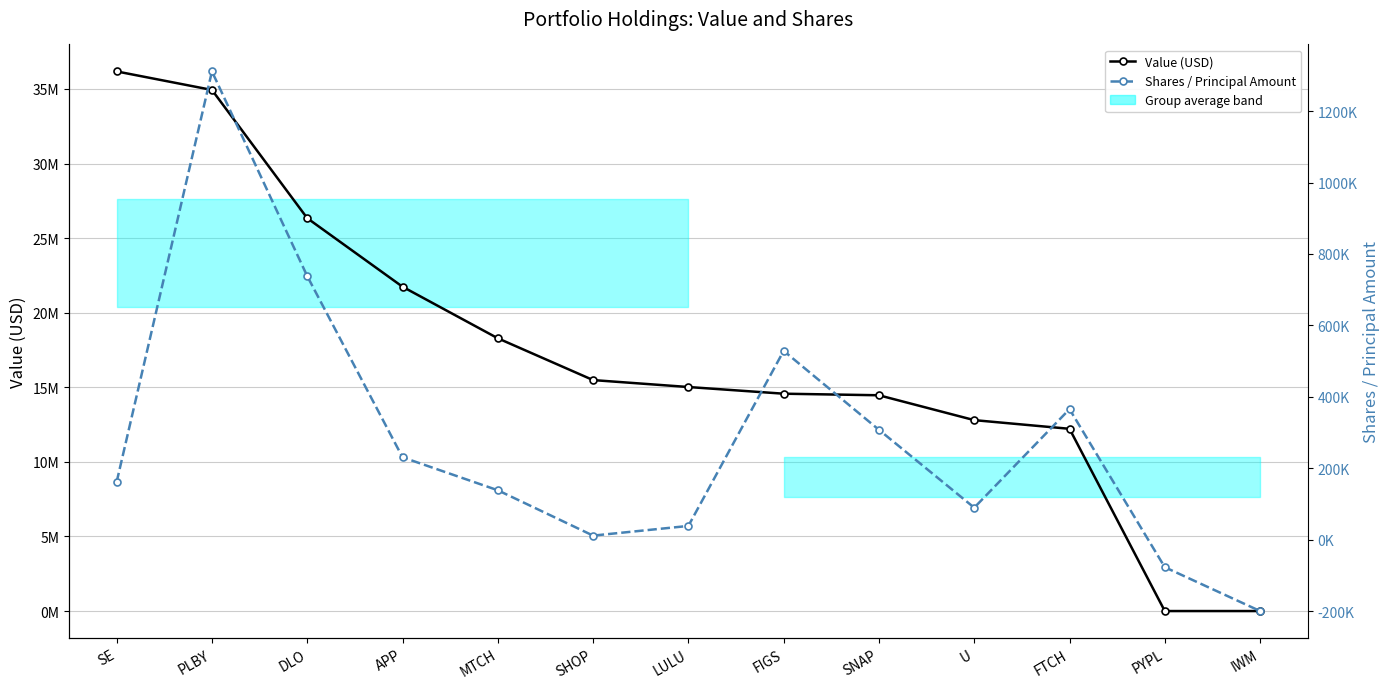

List the series in order of their overall mean, highest first.

Value (USD), Shares / Principal Amount